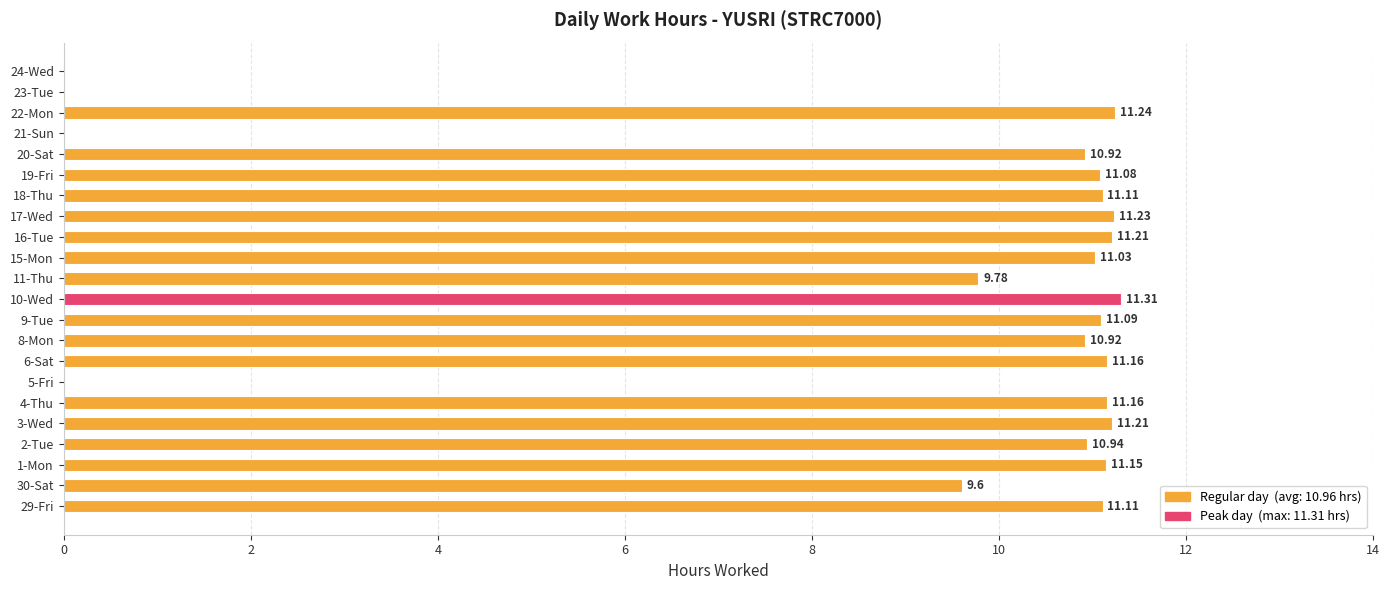

What is the sum of the values at 22-Mon and 20-Sat?

22.2